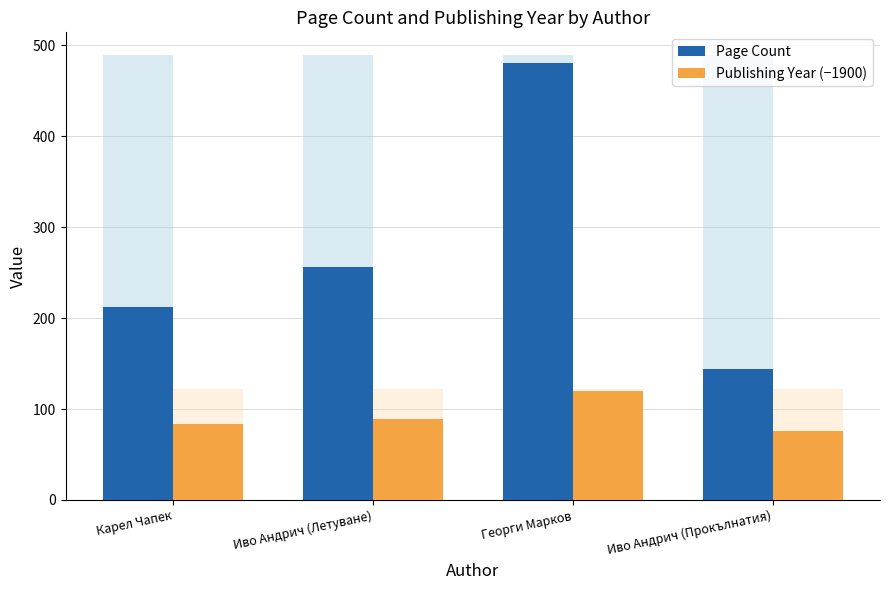

Is it true that Publishing Year (−1900) equals 76 at Иво Андрич (Прокълнатия)?

True